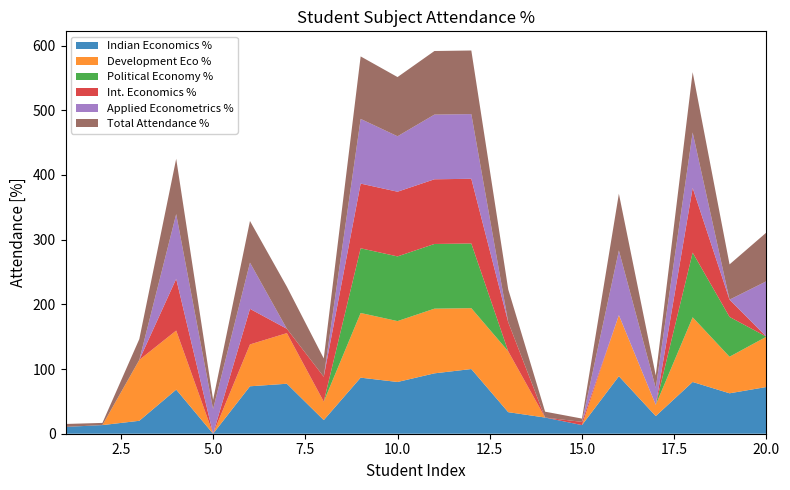

Reading left to right, list all the values displayed in this chart.

Indian Economics %: 10.5	13.3	20.0	68.2	0.0	73.3	77.3	21.1	86.7	80.0	93.3	100.0	33.3	25.0	13.3	88.9	27.3	80.0	62.5	72.2
Development Eco %: 0.0	0.0	94.1	91.3	0.0	64.7	78.3	28.6	100.0	94.1	100.0	94.1	94.1	0.0	0.0	94.4	17.4	100.0	56.5	77.8
Political Economy %: 0.0	0.0	0.0	0.0	0.0	0.0	0.0	0.0	100.0	100.0	100.0	100.0	0.0	0.0	0.0	0.0	0.0	100.0	61.5	0.0
Int. Economics %: 0.0	0.0	0.0	80.0	0.0	55.0	6.7	38.5	100.0	100.0	100.0	100.0	45.0	0.0	5.0	0.0	0.0	100.0	26.7	0.0
Applied Econometrics %: 0.0	0.0	0.0	100.0	38.1	71.4	0.0	0.0	100.0	85.7	100.0	100.0	0.0	0.0	0.0	100.0	26.1	85.7	0.0	85.7
Total Attendance %: 4.5	3.4	32.2	85.5	14.3	64.4	65.1	28.3	96.6	91.5	98.3	98.3	50.9	9.1	5.1	87.7	19.3	93.2	54.5	75.4